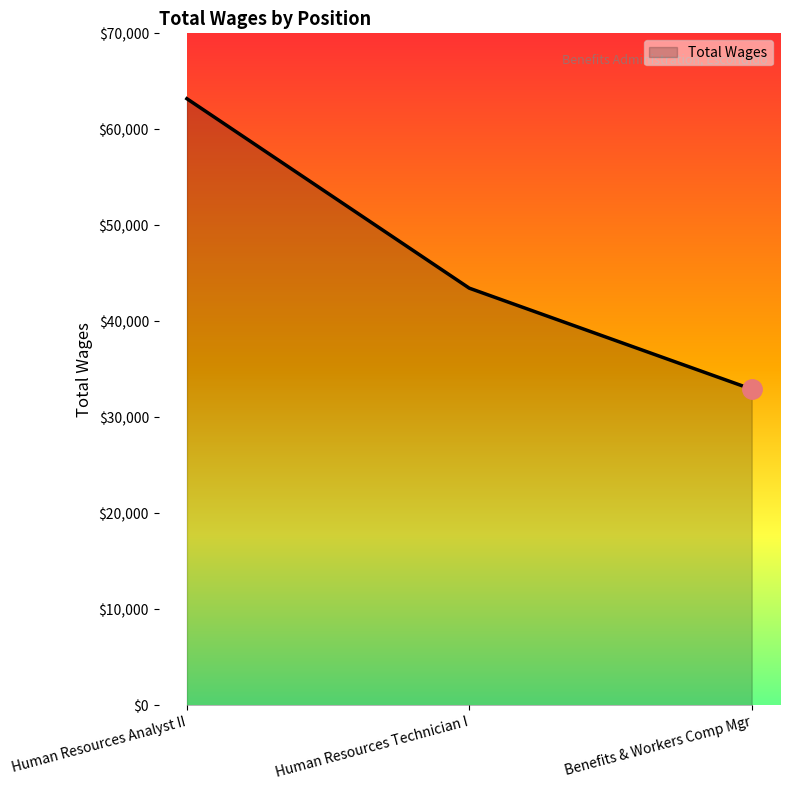

What is the ratio of the value at Human Resources Technician I to the value at Human Resources Analyst II?

0.7